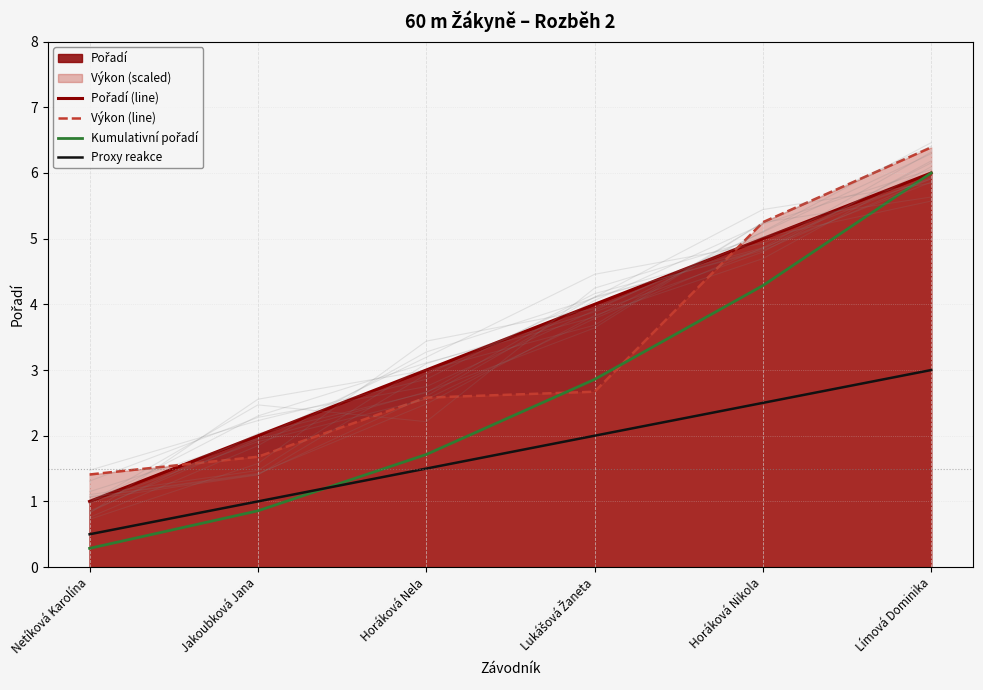

How many intersections are there between Pořadí (line) and Výkon (line)?

2